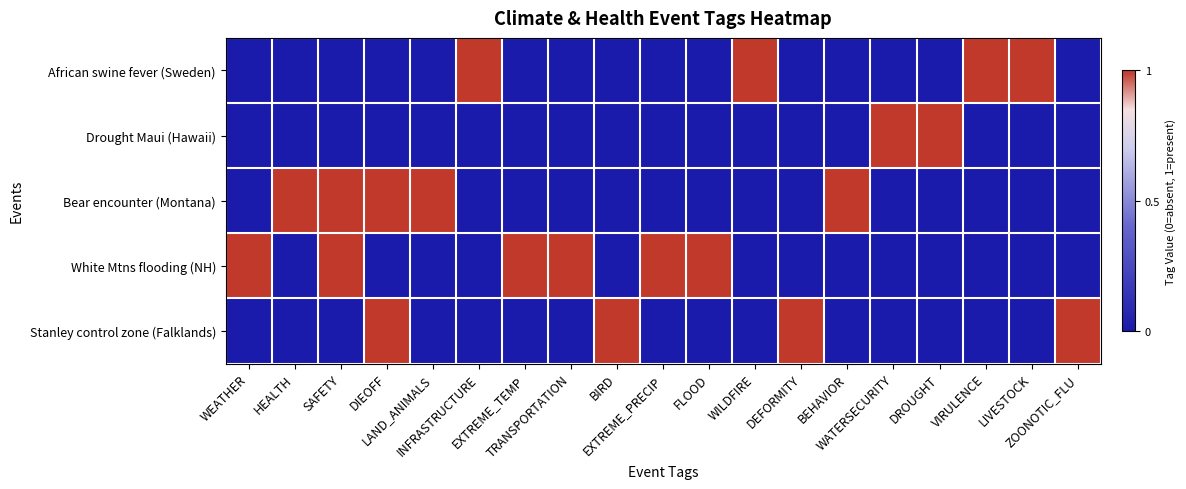

What is the total value across all series at BEHAVIOR?

1